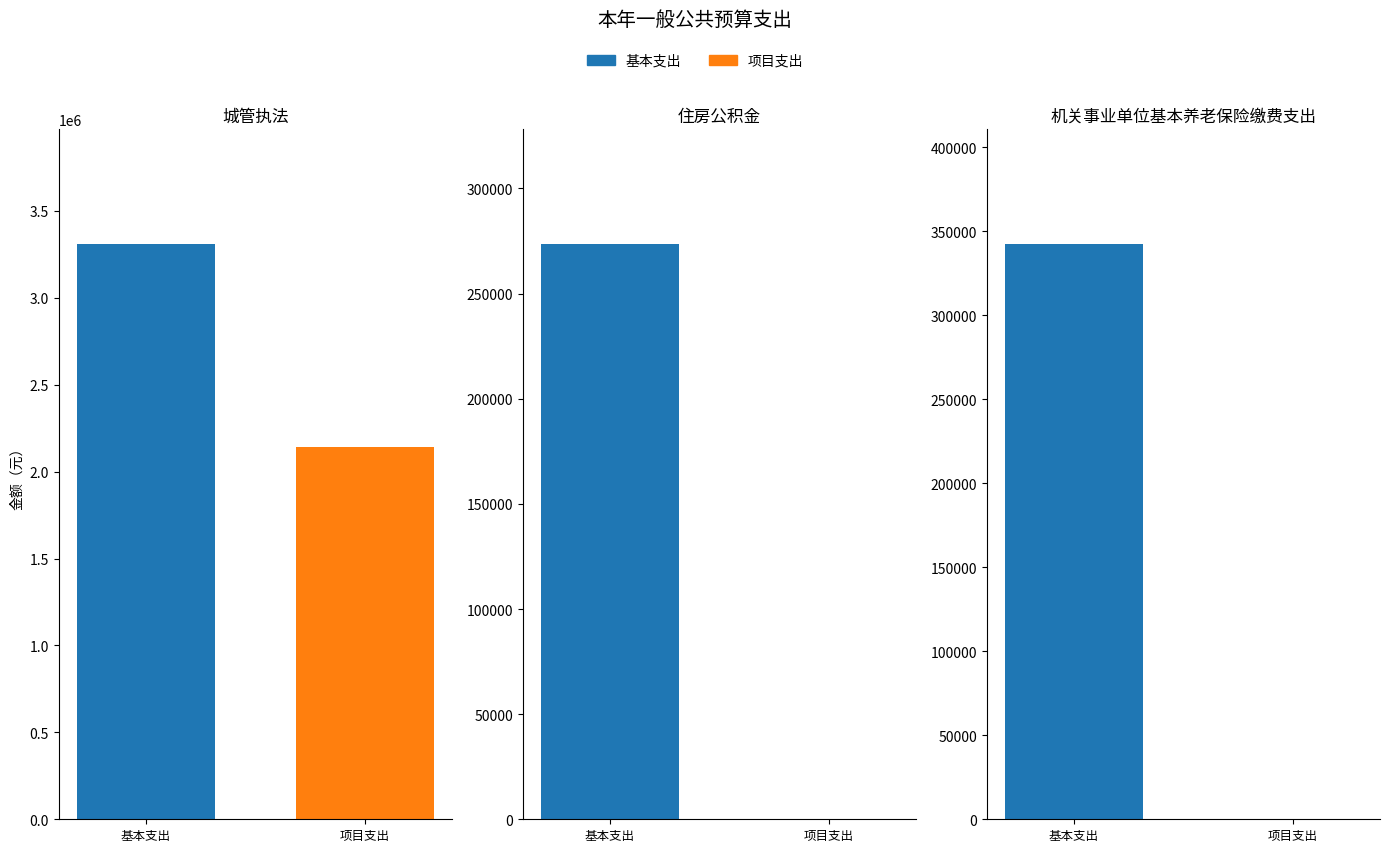

Where is 项目支出 nearest to the value 1070755?

住房公积金